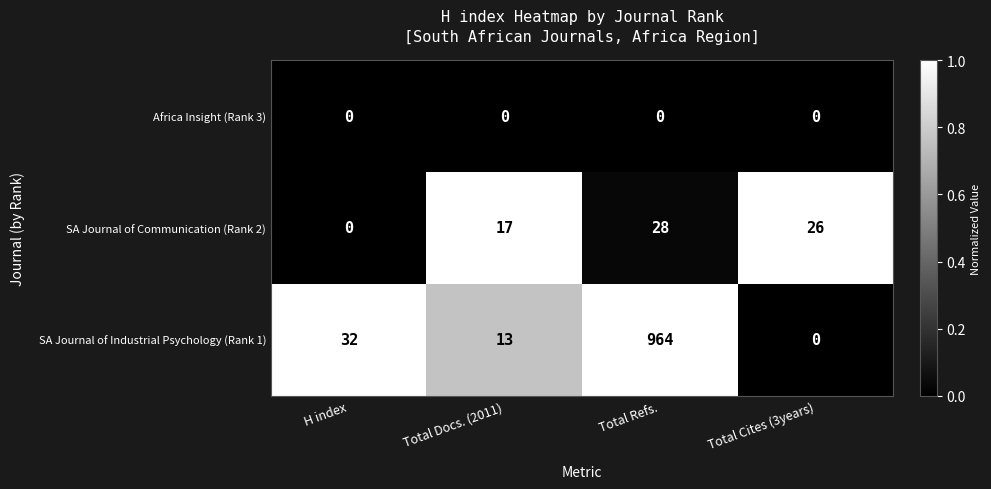

Reading right to left, extract all data points from this chart.

Africa Insight (Rank 3): Total Cites (3years)=0	Total Refs.=0	Total Docs. (2011)=0	H index=0
SA Journal of Communication (Rank 2): Total Cites (3years)=26	Total Refs.=28	Total Docs. (2011)=17	H index=0
SA Journal of Industrial Psychology (Rank 1): Total Cites (3years)=0	Total Refs.=964	Total Docs. (2011)=13	H index=32